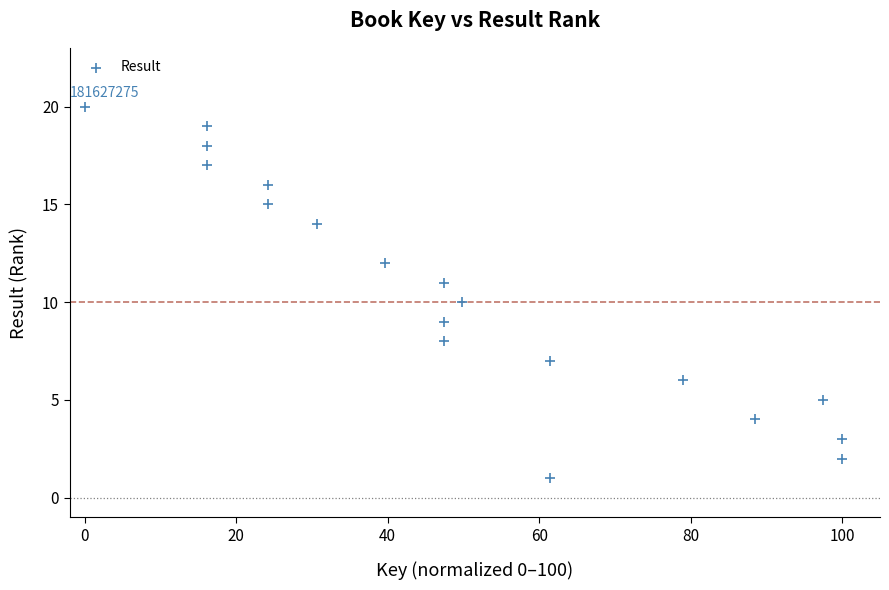

What is the range of Y values (max minus min)?

19